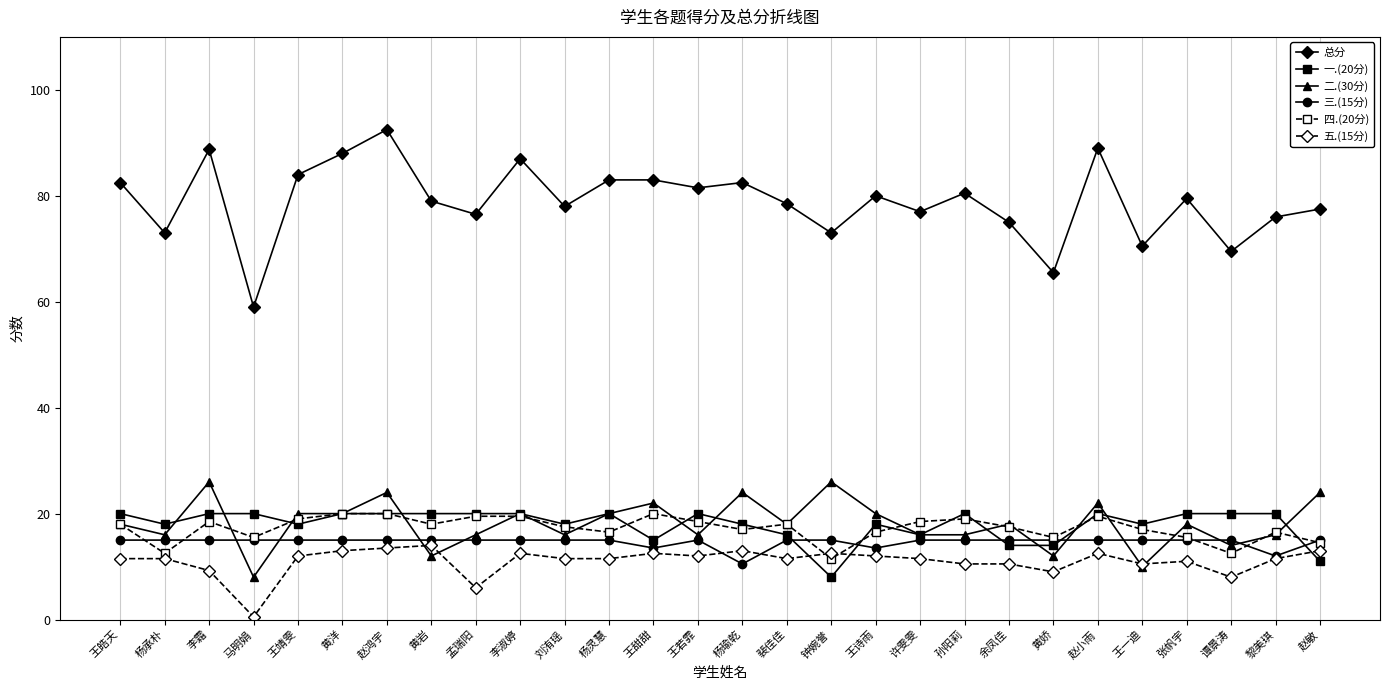

Is it true that 三.(15分) equals 12.0 at 黎美琪?

True